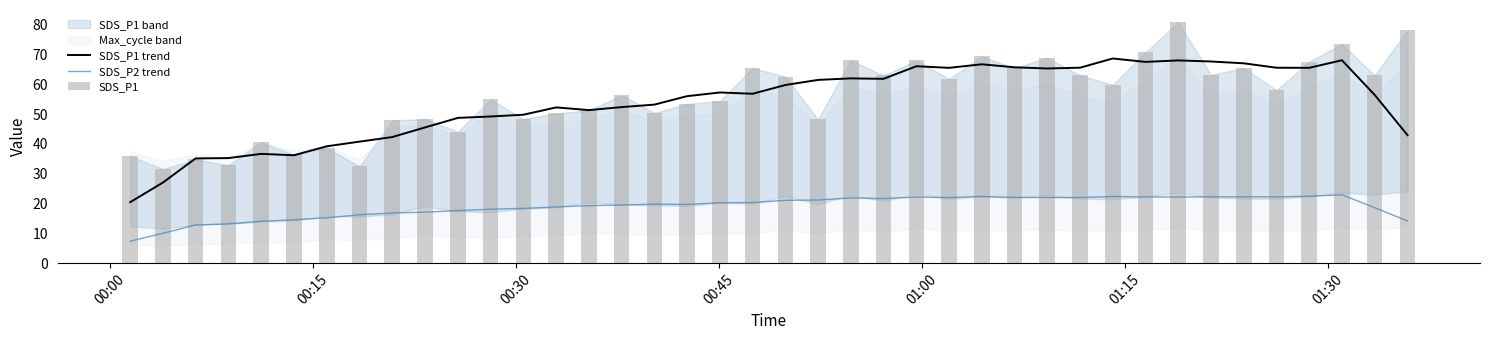

What is the highest value of the SDS_P2 trend series?

22.9